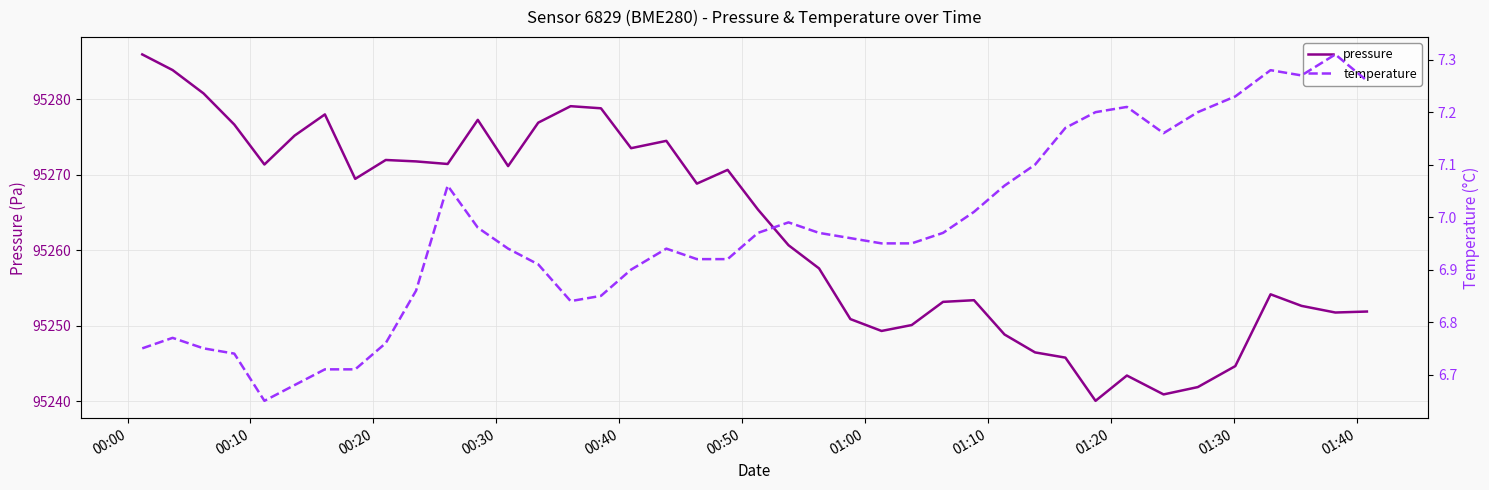

True or false: pressure and temperature cross at least once.

False